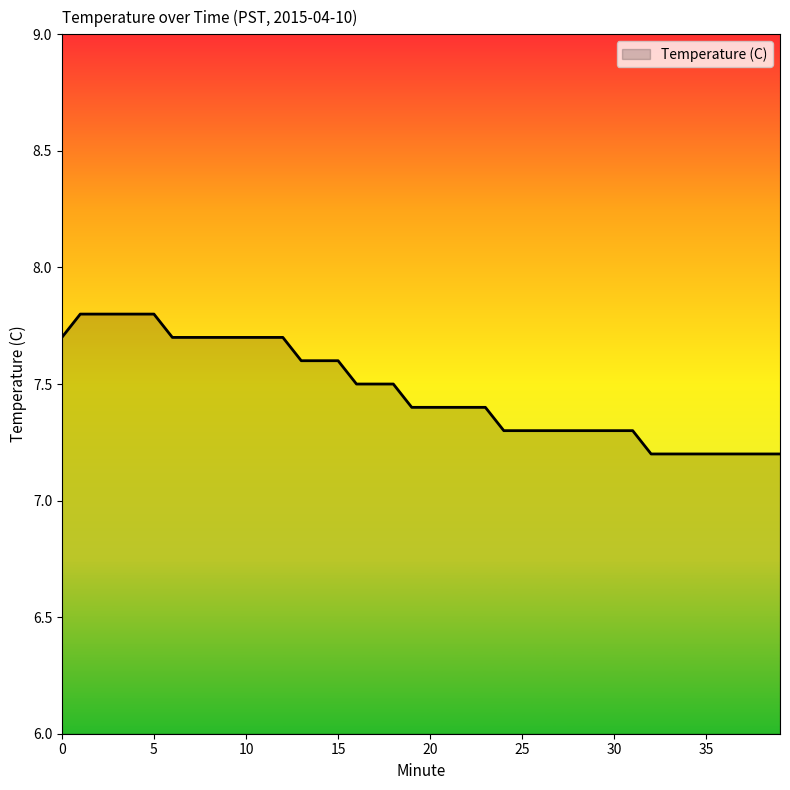

What is the average value?

7.5